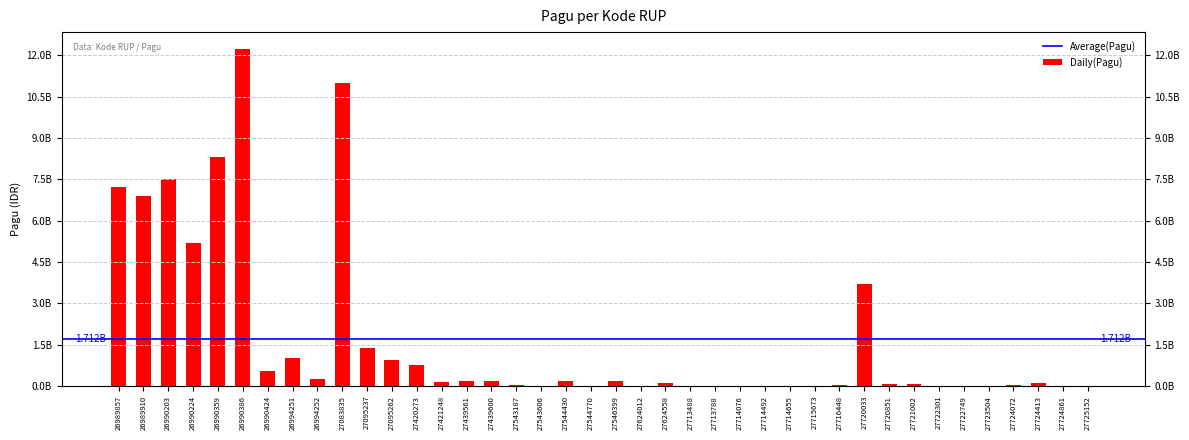

What is the change in value from 27722301 to 27724072?

+18900000